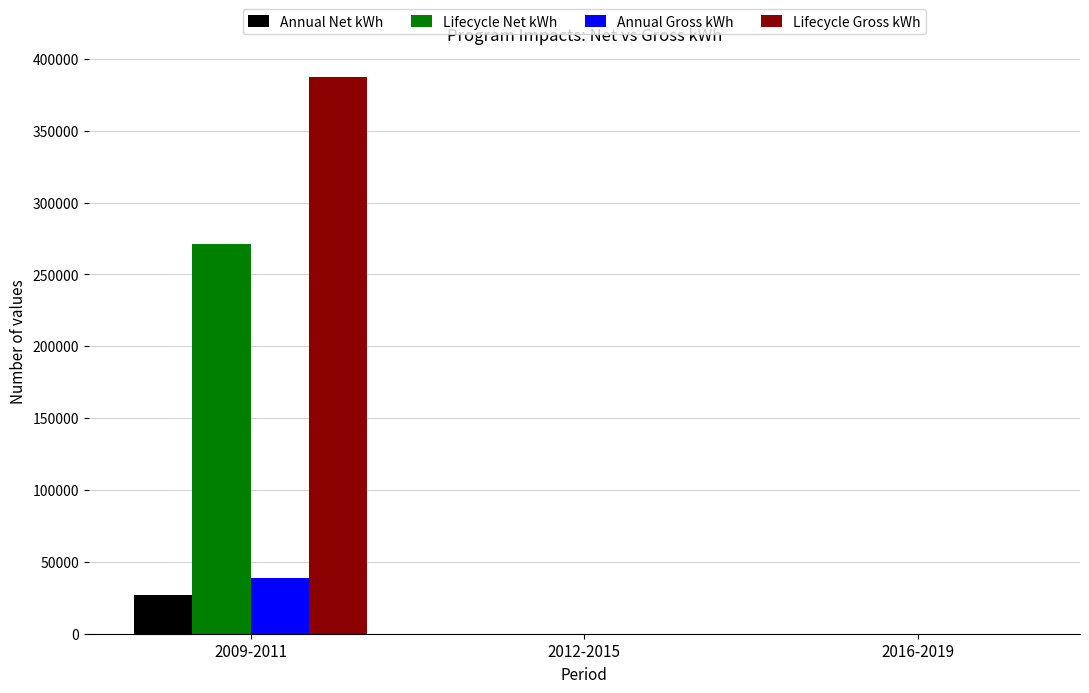

Between 2009-2011 and 2012-2015, which series saw the biggest shift?

Lifecycle Gross kWh